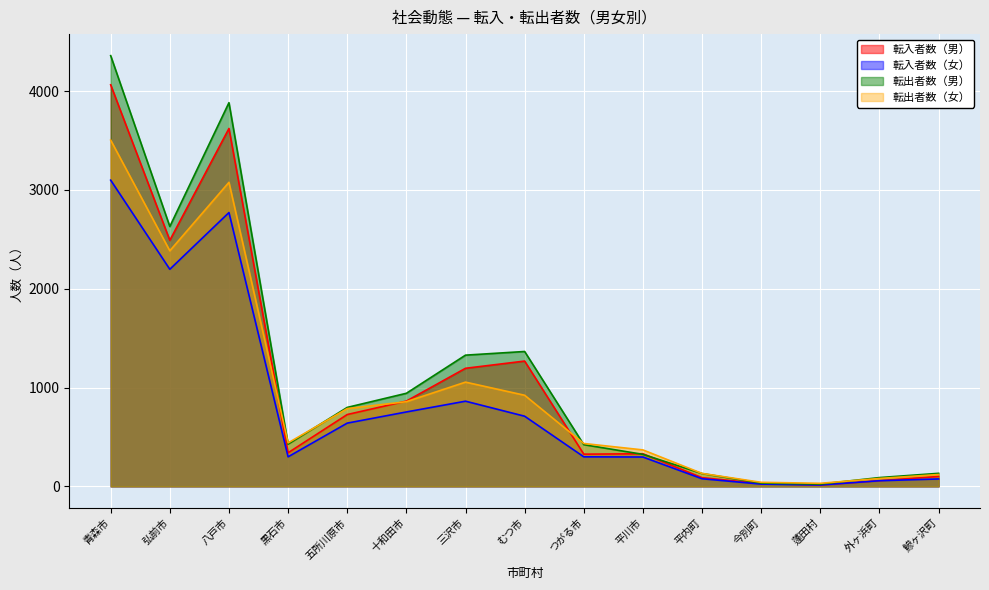

True or false: 転入者数（男） and 転入者数（女） intersect in this chart.

False